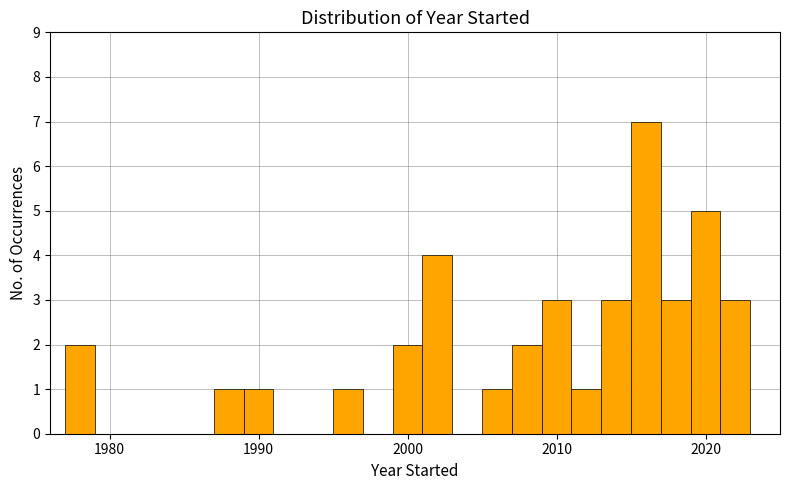

Read against the x-axis, roughly where is the centre of the tallest bar?

2016